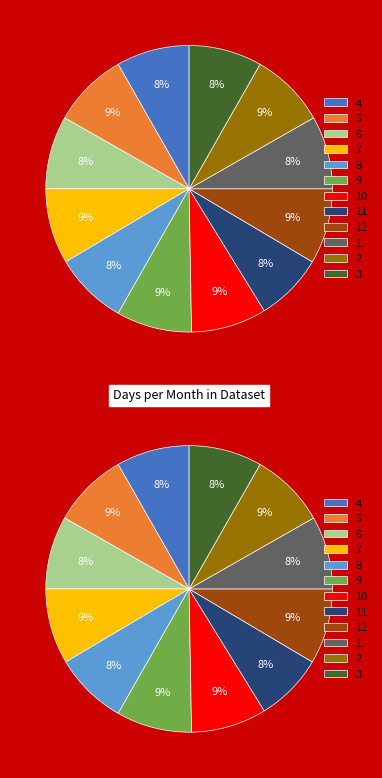

To the nearest percent, what is the difference between the largest and smallest slice percentages?

1%